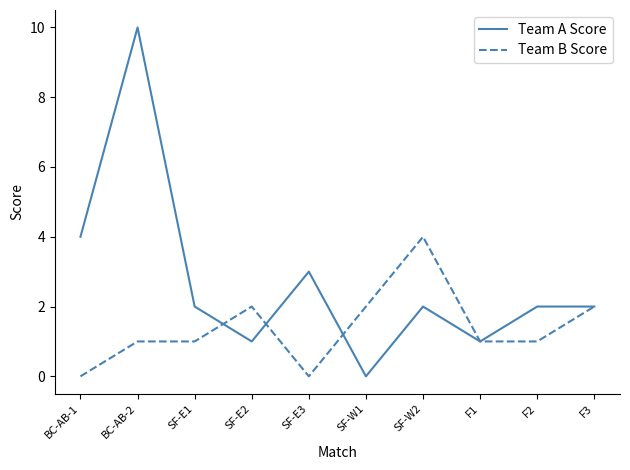

What is the maximum value shown in the chart?

10